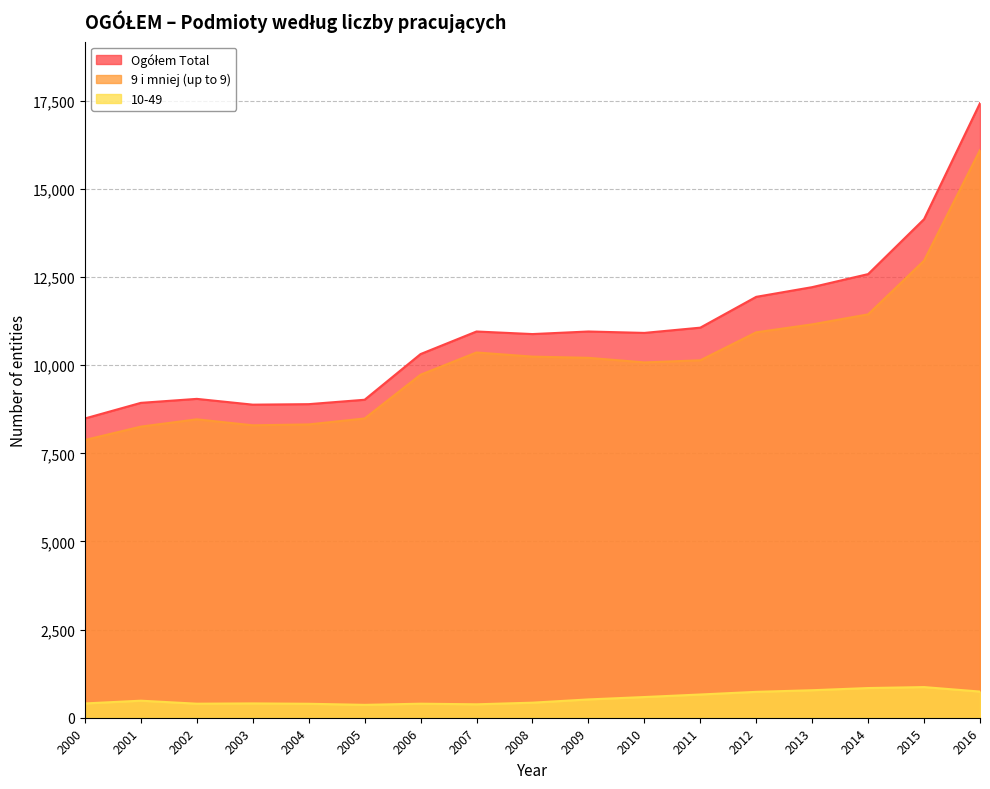

What is the spread (max minus min) of values at 2013?

11433